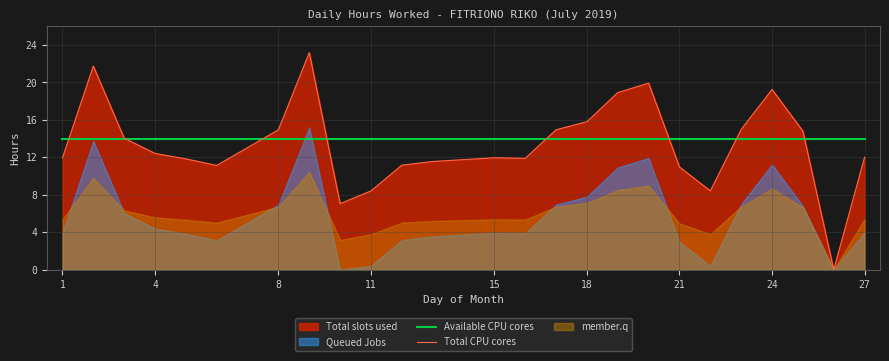

At how many categories does at least one series exceed 14?

11